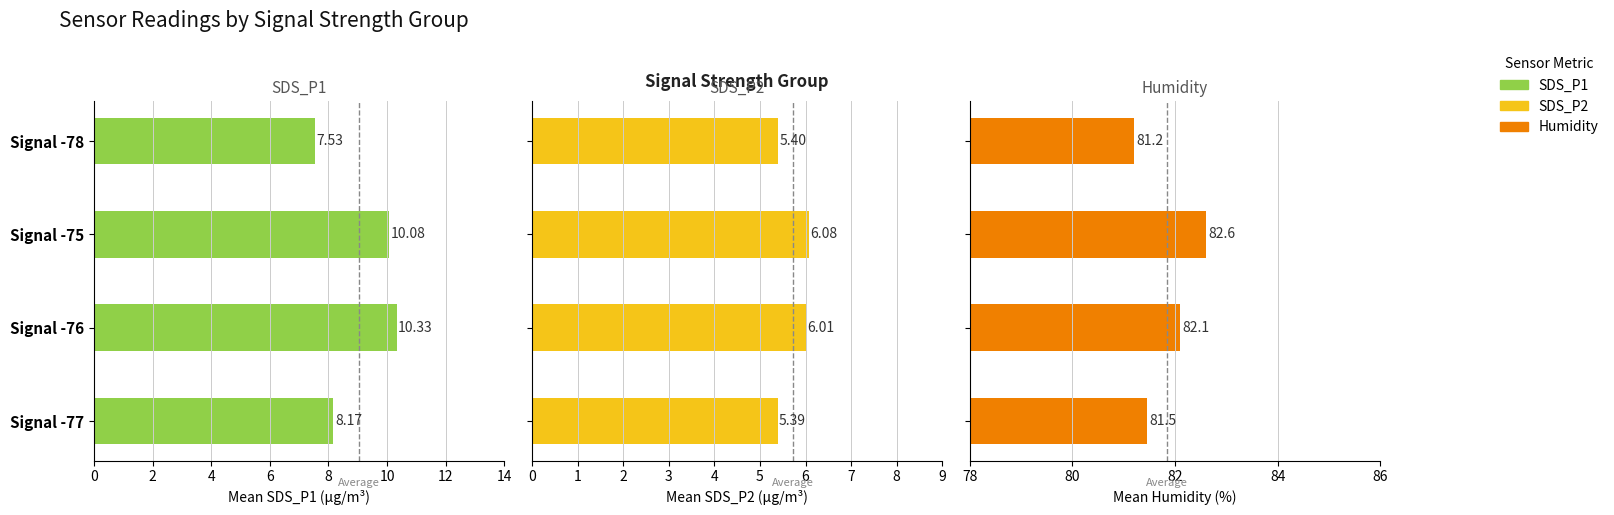

What is the difference between the maximum and minimum values in the Humidity series?

1.4